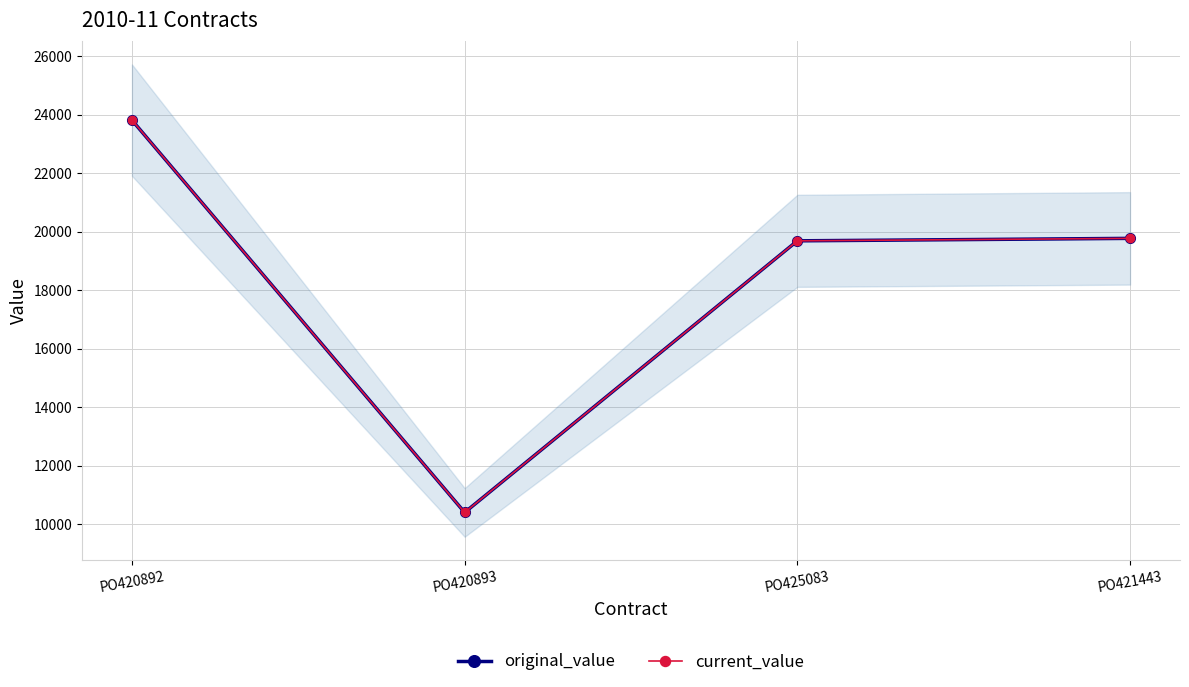

What is the difference between the maximum and minimum values in the current_value series?

13419.6